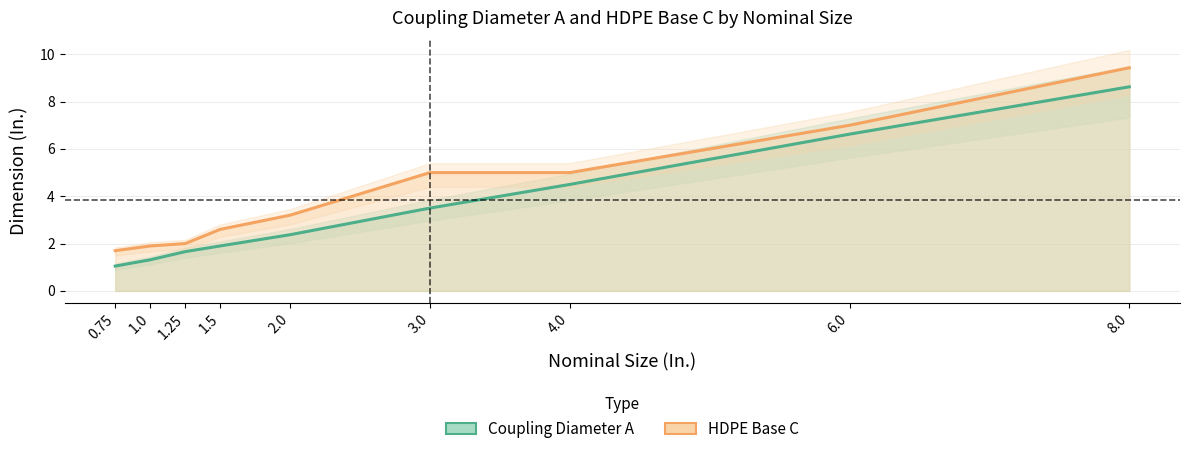

True or false: Coupling Diameter A has more than 2 points higher than both neighbors.

False